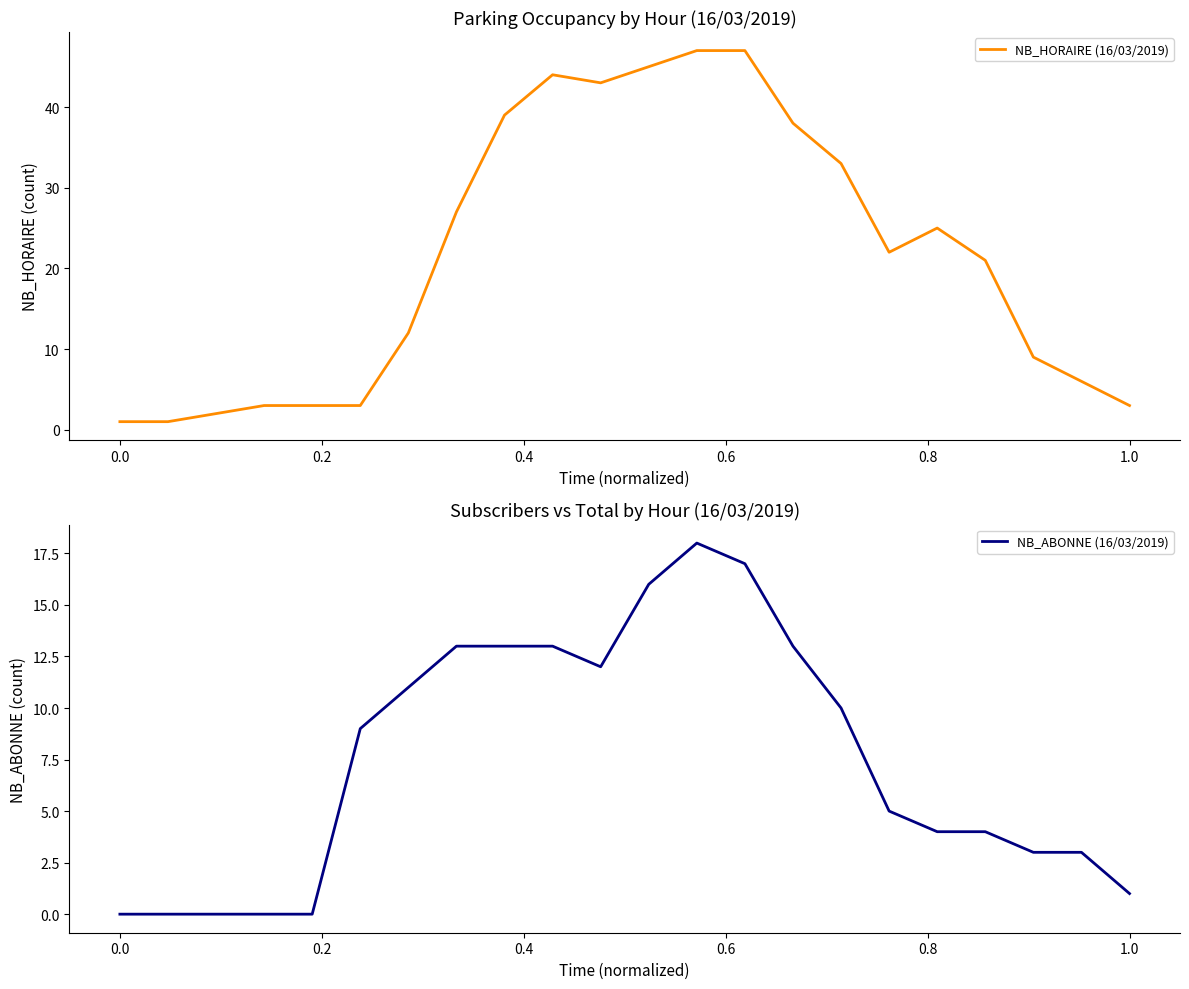

What are all the series names shown in the legend?

NB_HORAIRE (16/03/2019), NB_ABONNE (16/03/2019)